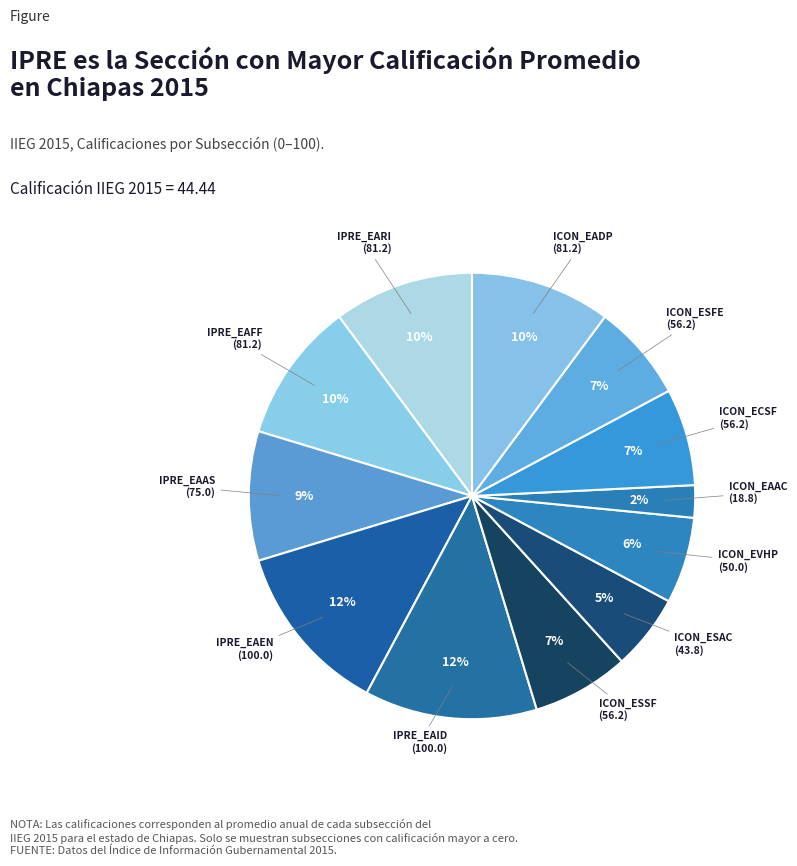

Count the number of slices in the pie.

12